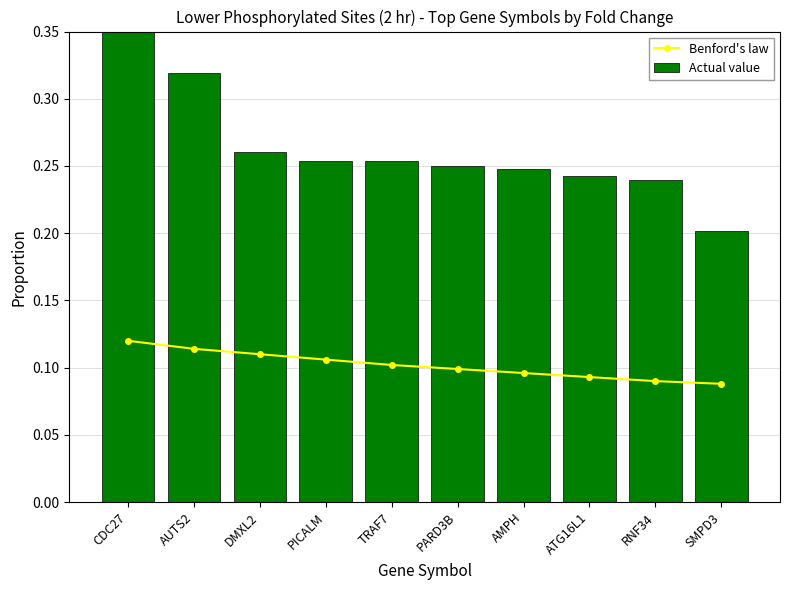

What is the minimum value shown in the chart?

0.1